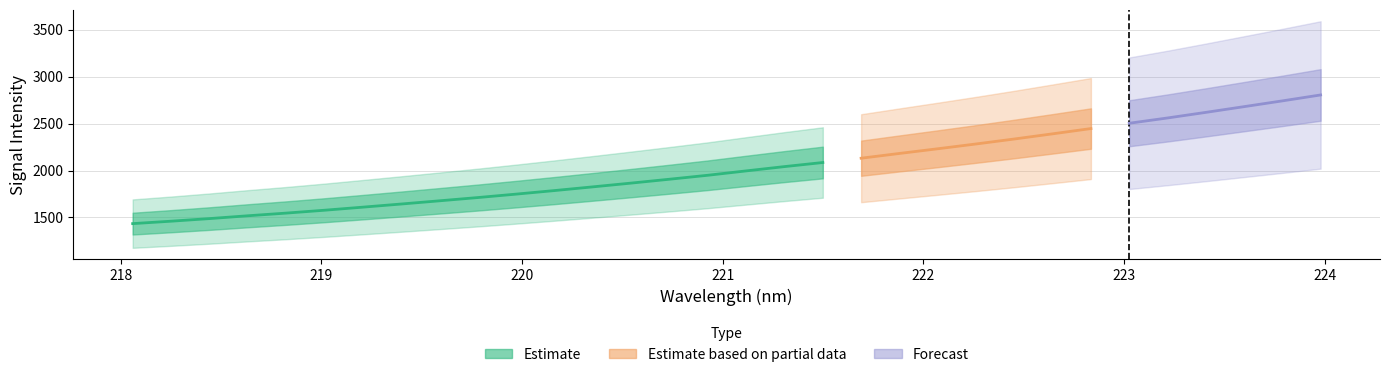

True or false: Estimate has a value of 1866.8 at 13.

True